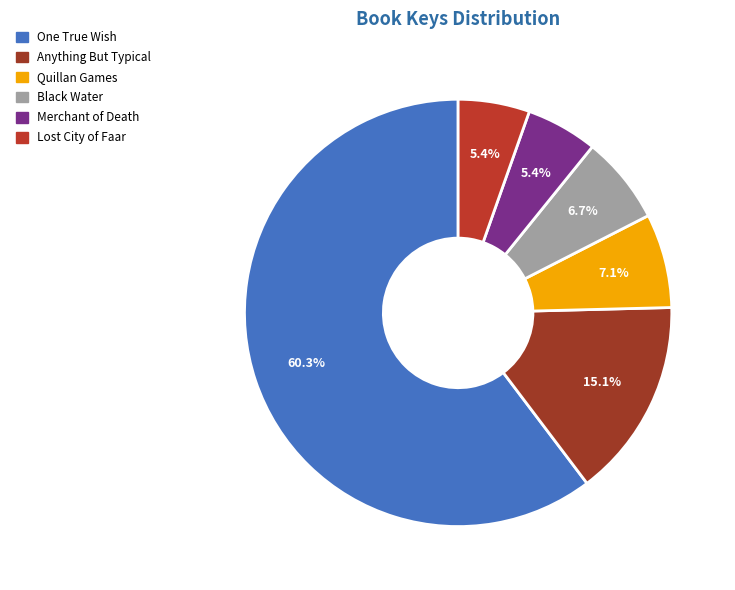

What is the largest slice in the pie chart?

One True Wish